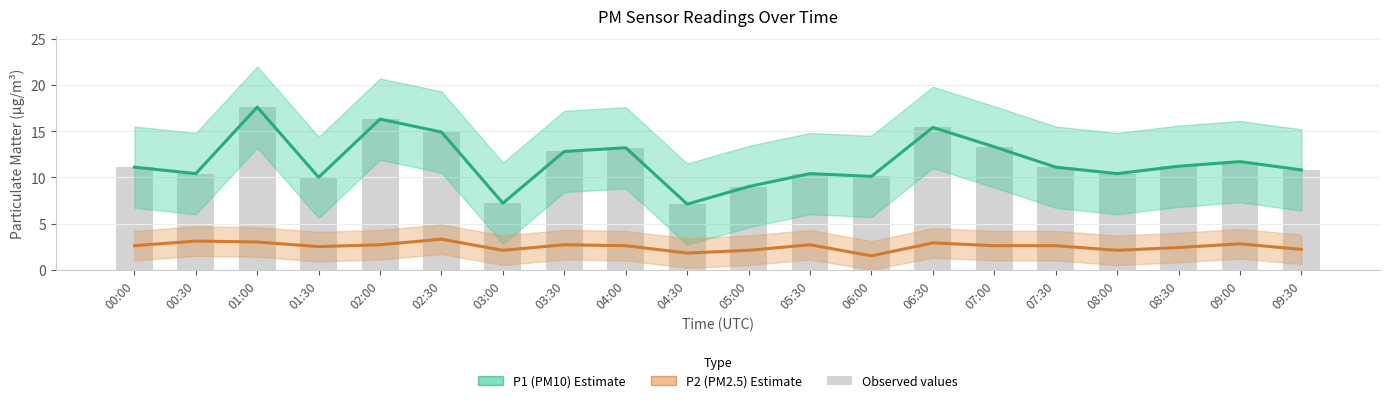

At which label does P2 (PM2.5) first exceed 2?

00:00